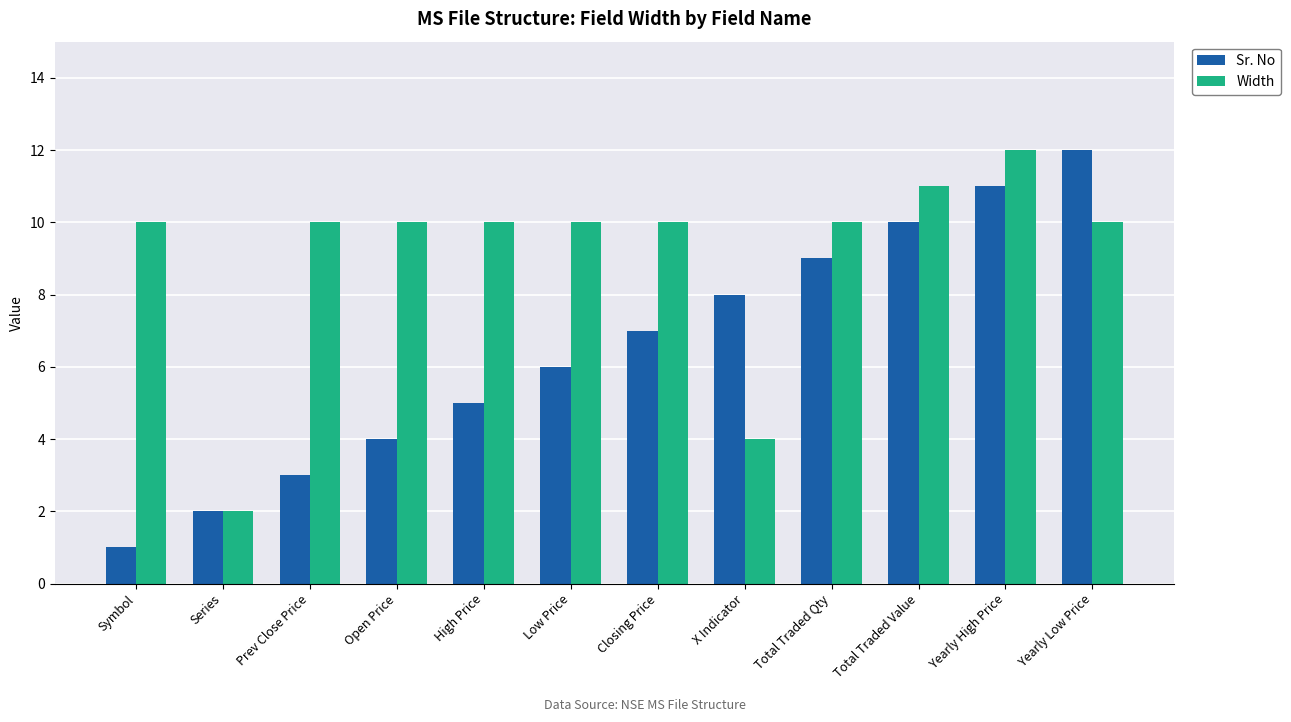

What are all the series names shown in the legend?

Sr. No, Width